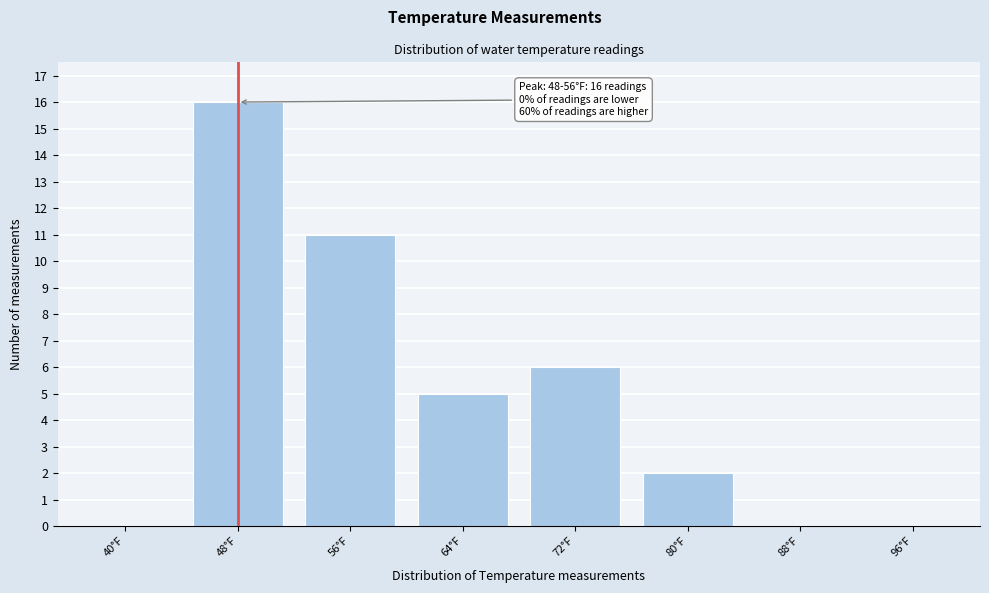

Reading right to left, list all the values displayed in this chart.

96°F=0	88°F=0	80°F=2	72°F=6	64°F=5	56°F=11	48°F=16	40°F=0